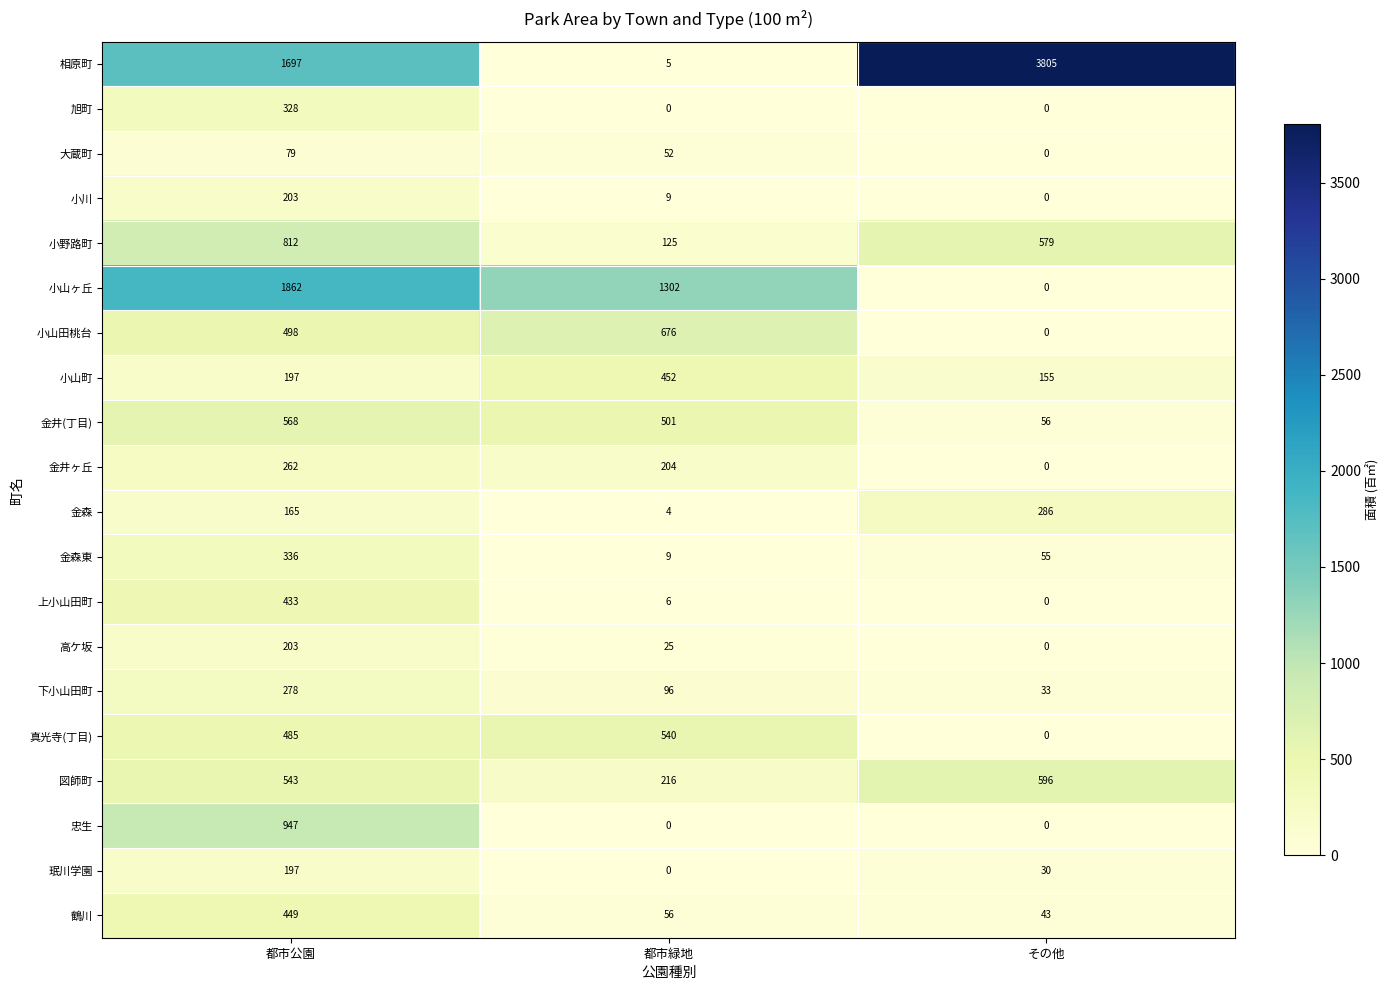

At which category is the sum across all series the highest?

都市公園